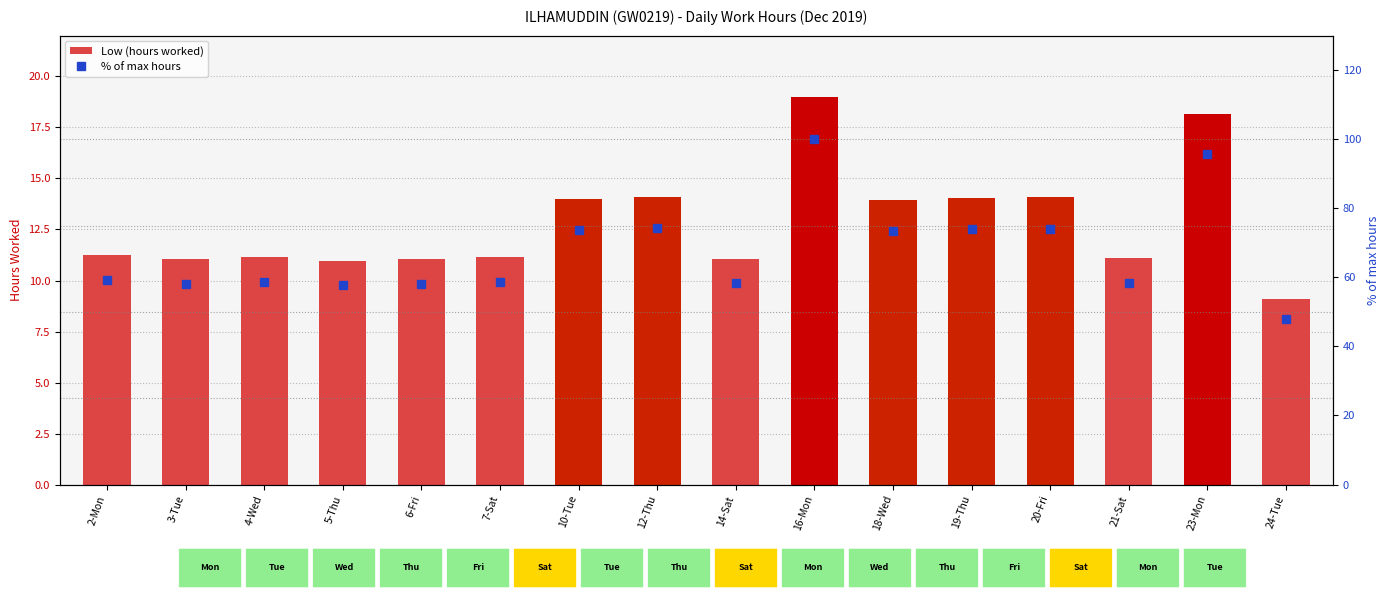

Reading left to right, list all the values displayed in this chart.

Low (hours): 11.2	11.1	11.1	11.0	11.0	11.2	14.0	14.1	11.1	19.0	13.9	14.0	14.1	11.1	18.2	9.1
% of max hours: 59.2	58.2	58.7	57.7	58.2	58.7	73.7	74.3	58.3	100.0	73.5	73.9	74.1	58.4	95.7	47.8